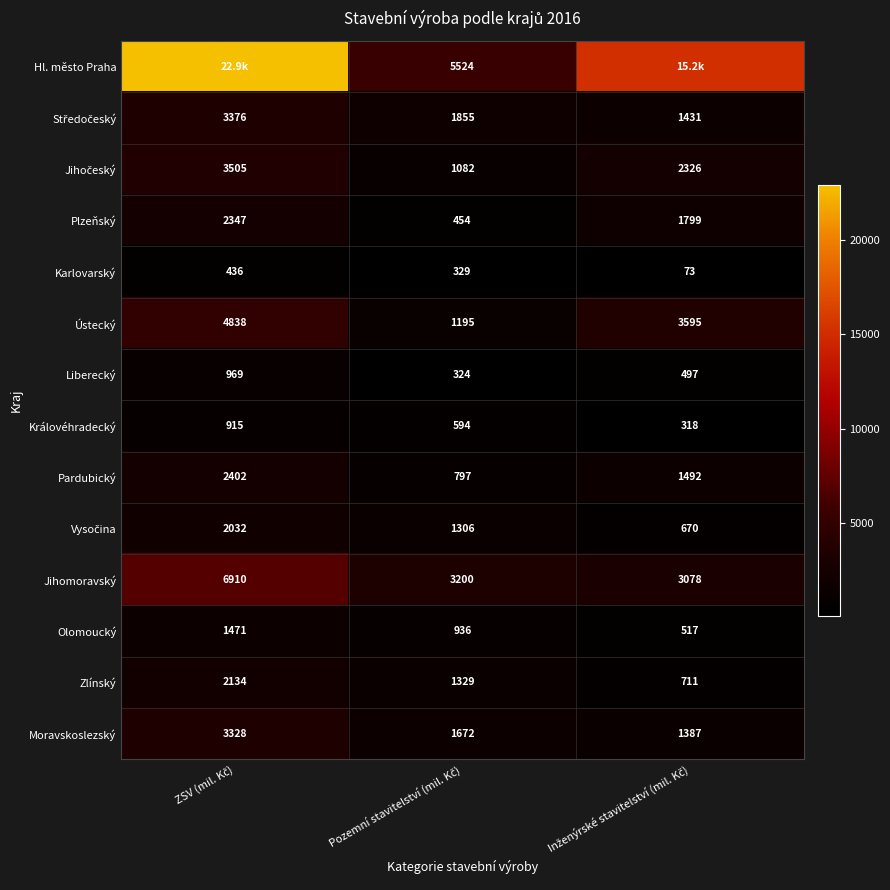

What is the minimum value for Ústecký?

1195